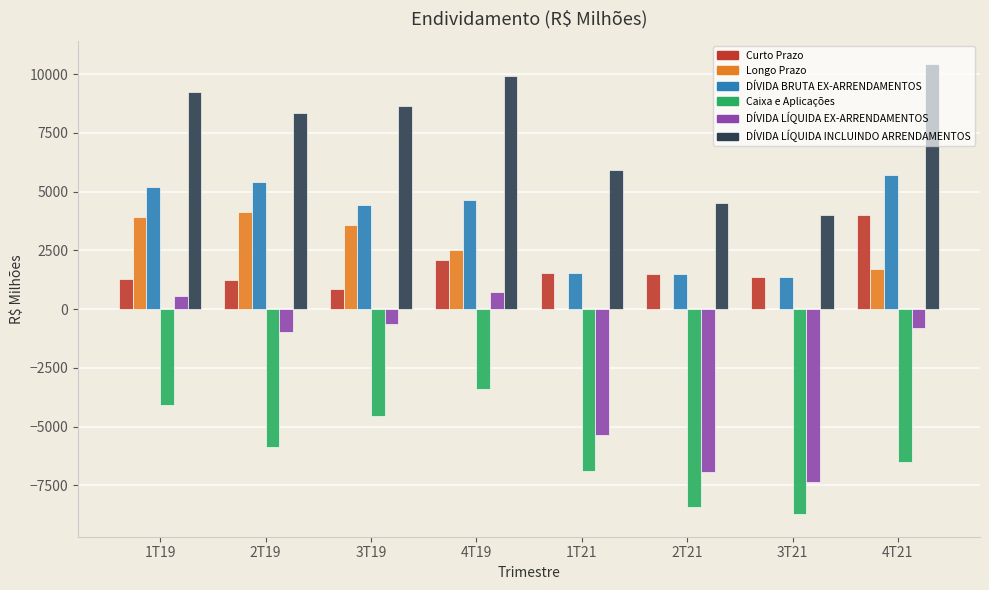

What are all the series names shown in the legend?

Curto Prazo, Longo Prazo, DÍVIDA BRUTA EX-ARRENDAMENTOS, Caixa e Aplicações, DÍVIDA LÍQUIDA EX-ARRENDAMENTOS, DÍVIDA LÍQUIDA INCLUINDO ARRENDAMENTOS